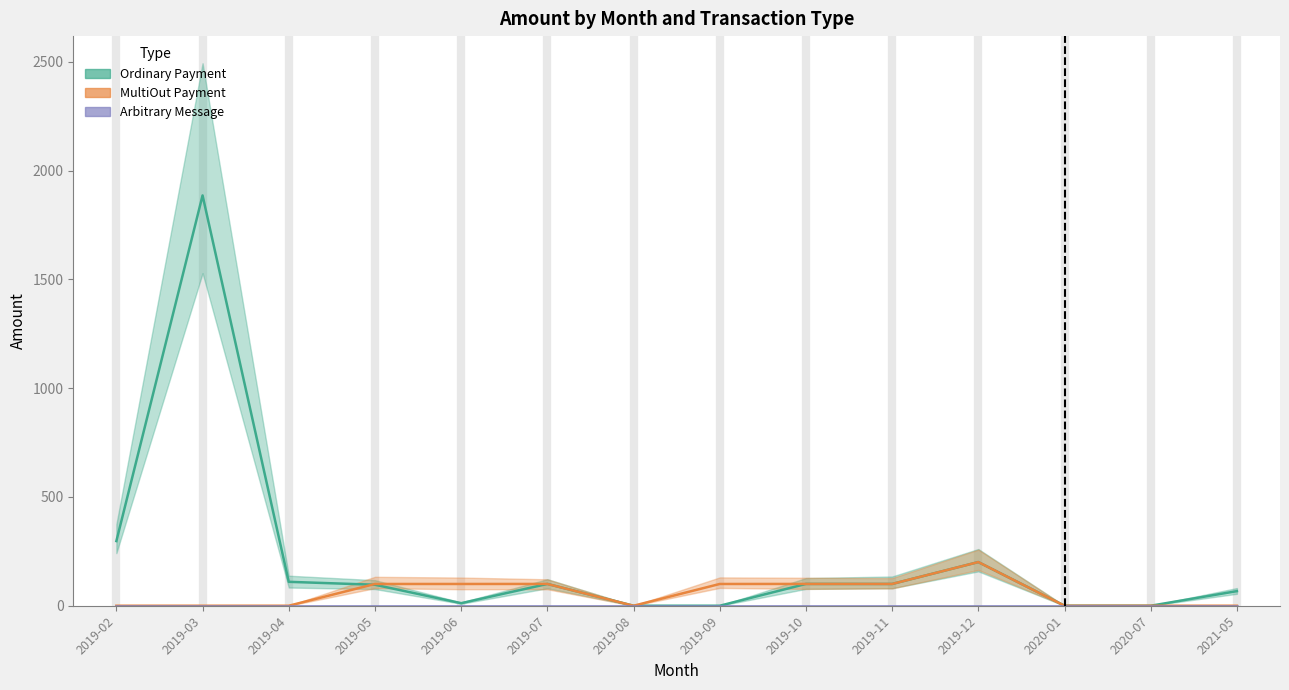

Rank the categories by Ordinary Payment value from highest to lowest.

2019-03, 2019-02, 2019-12, 2019-04, 2019-10, 2019-07, 2019-11, 2019-05, 2021-05, 2019-06, 2019-08, 2019-09, 2020-01, 2020-07